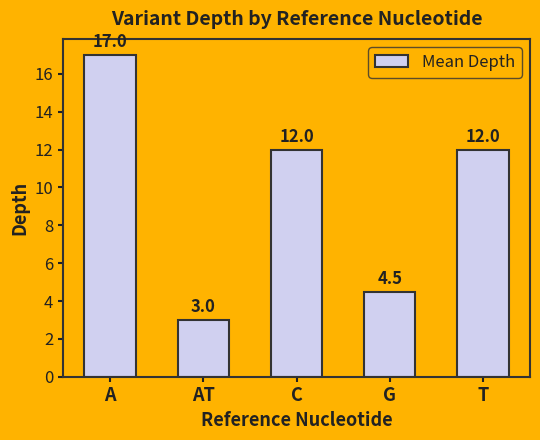

What is the approximate value at G?

4.5